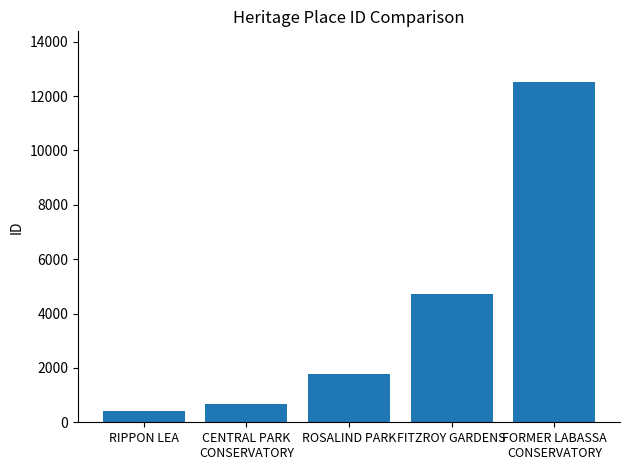

Rank the categories by value from highest to lowest.

FORMER LABASSA
CONSERVATORY, FITZROY GARDENS, ROSALIND PARK, CENTRAL PARK
CONSERVATORY, RIPPON LEA